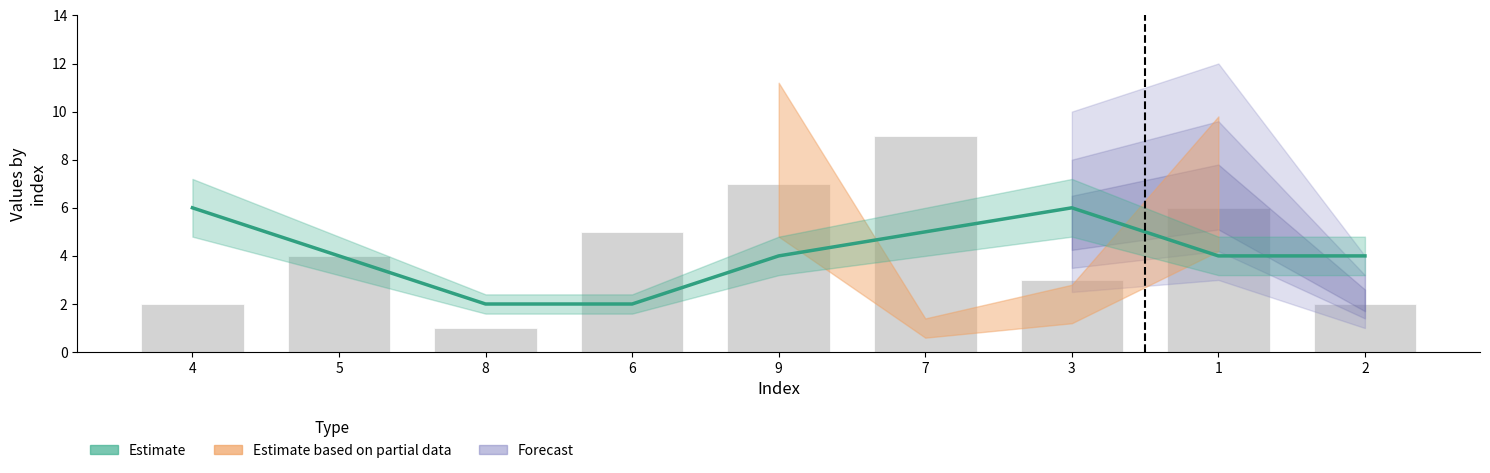

Reading left to right, list all the values displayed in this chart.

2	4	1	5	7	9	3	6	2